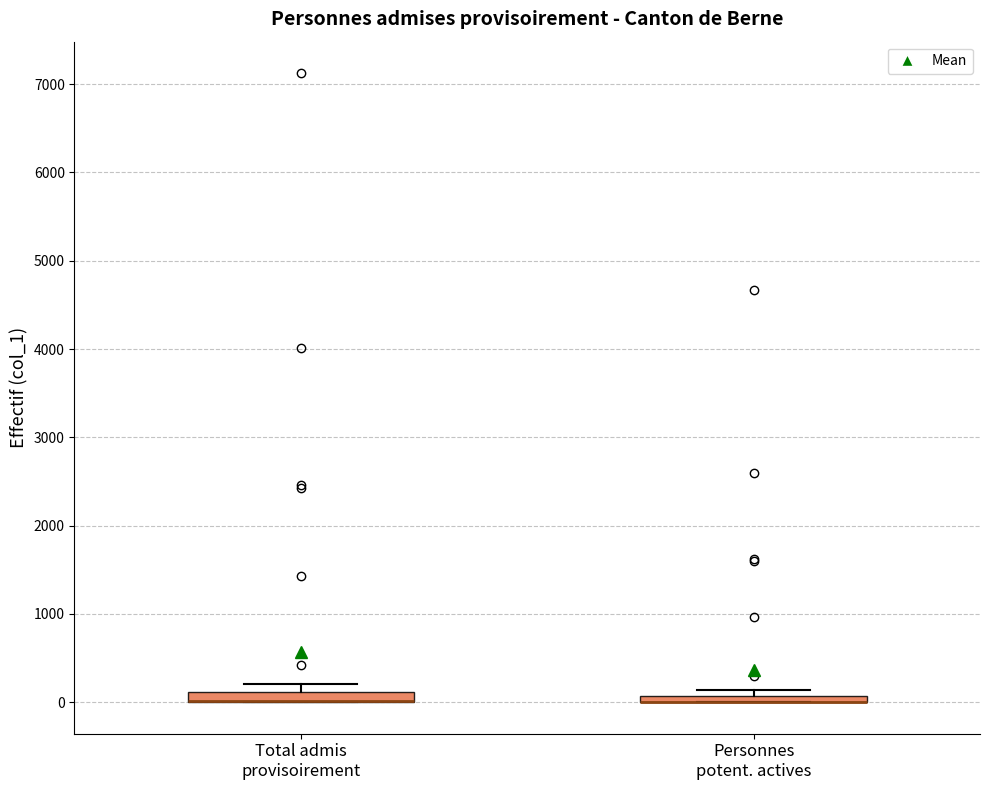

Where is the upper edge of the box for Personnes potent. actives on the y-axis? The values are not printed on the chart, so give them approximately, as read against the axis.

100